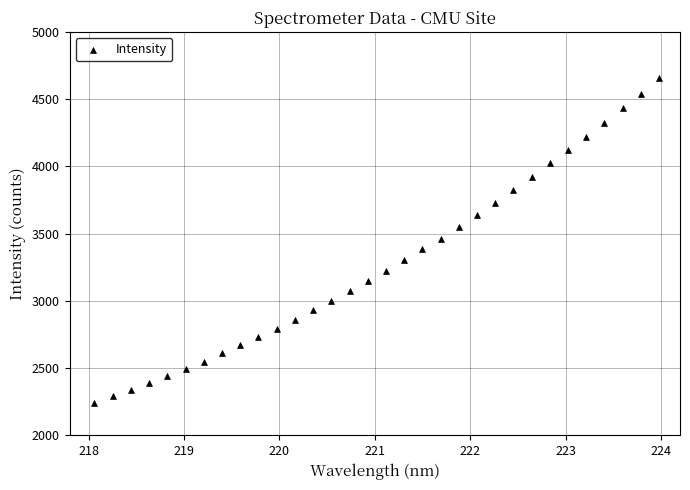

What is the range of X values (max minus min)?

5.9